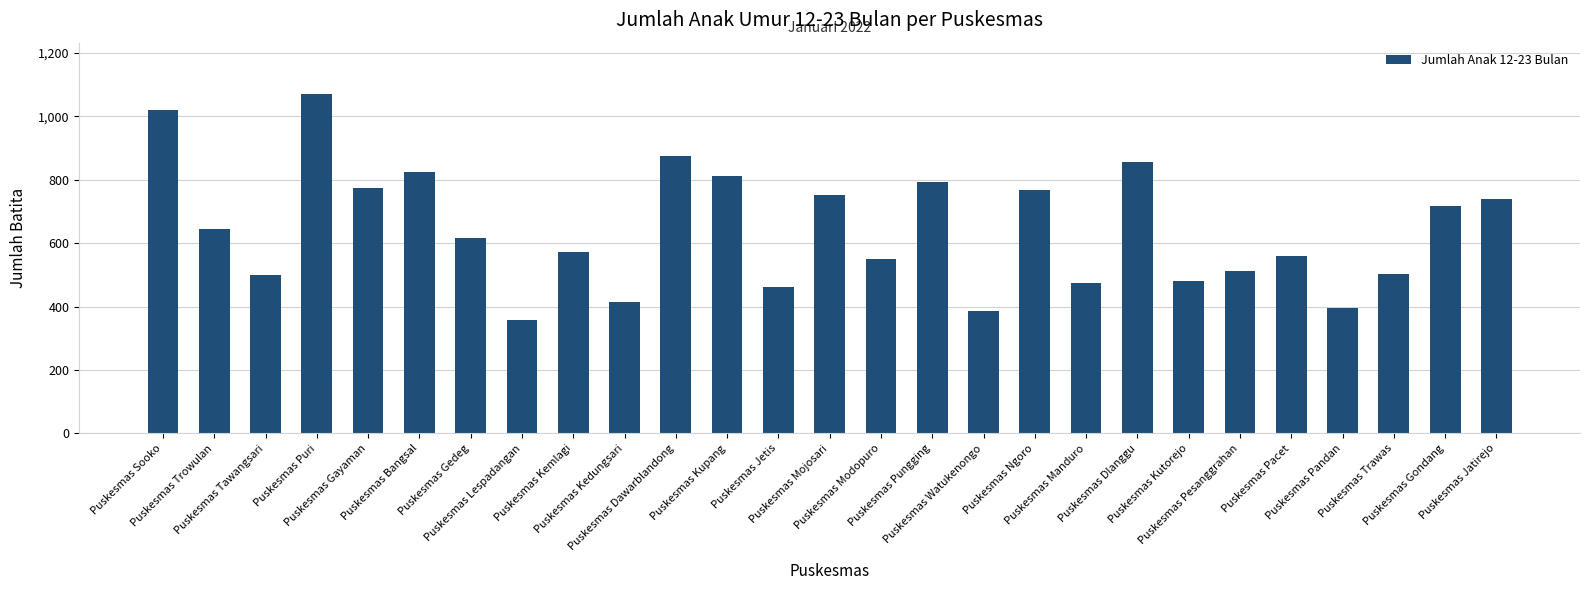

How many distinct data groups are displayed?

1